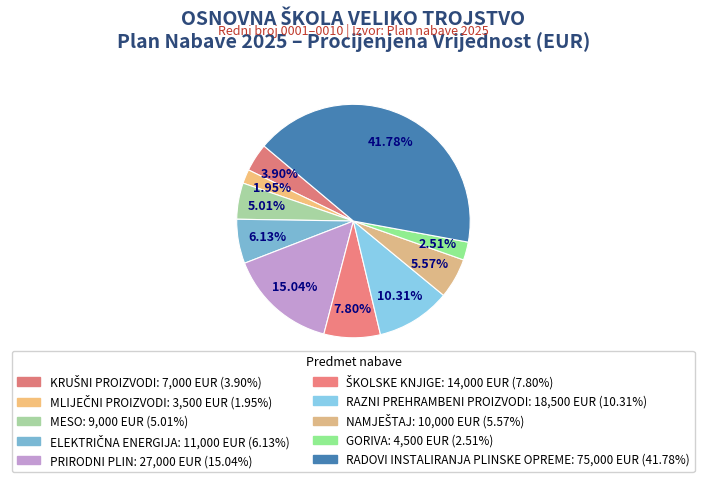

To the nearest percent, what is the average slice percentage?

10%